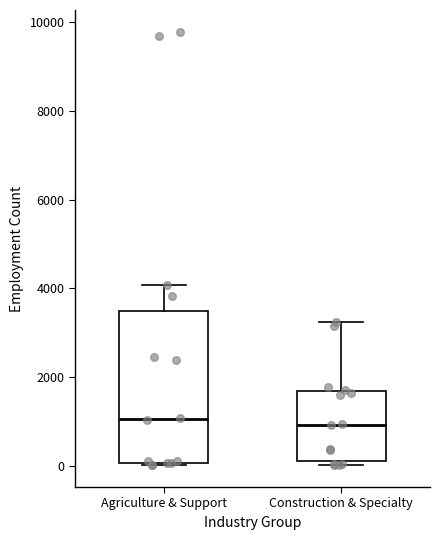

Where does the median line of the box for Agriculture & Support sit on the y-axis? The values are not printed on the chart, so give them approximately, as read against the axis.

1000